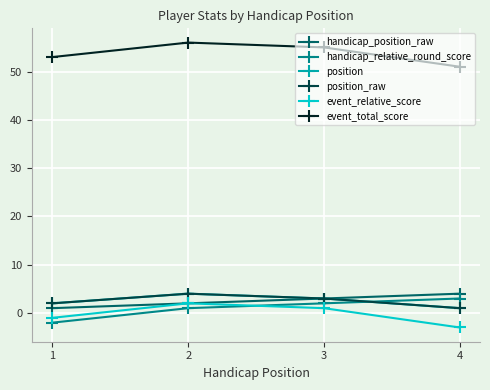

What is the spread (max minus min) of values at 1?

55